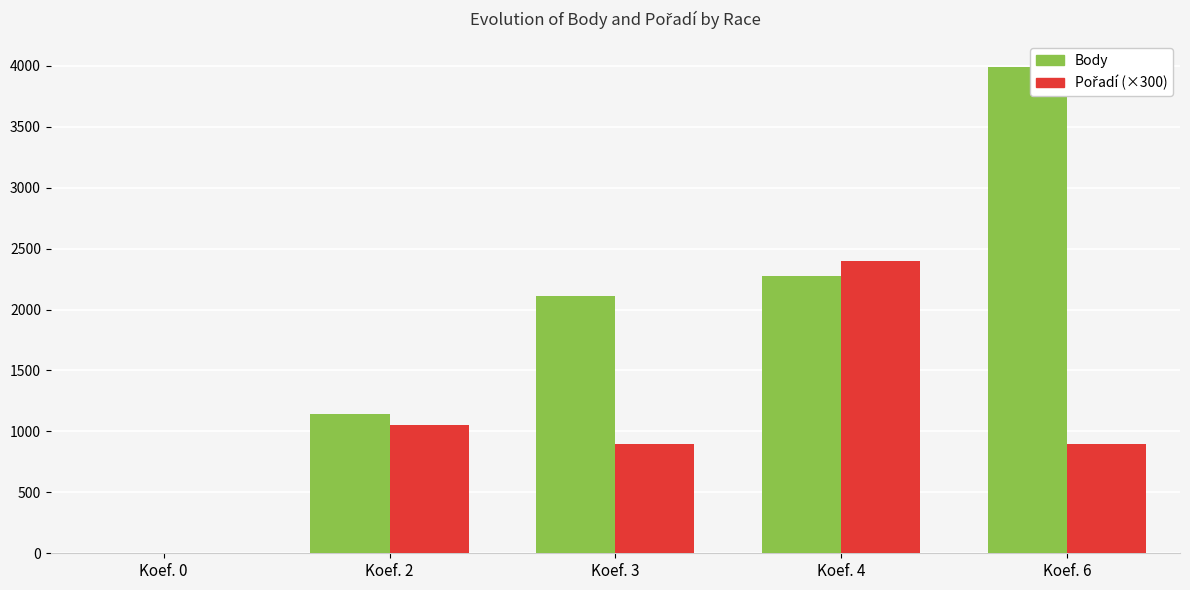

What is the difference between the highest and lowest values at Koef. 6?

3092.0